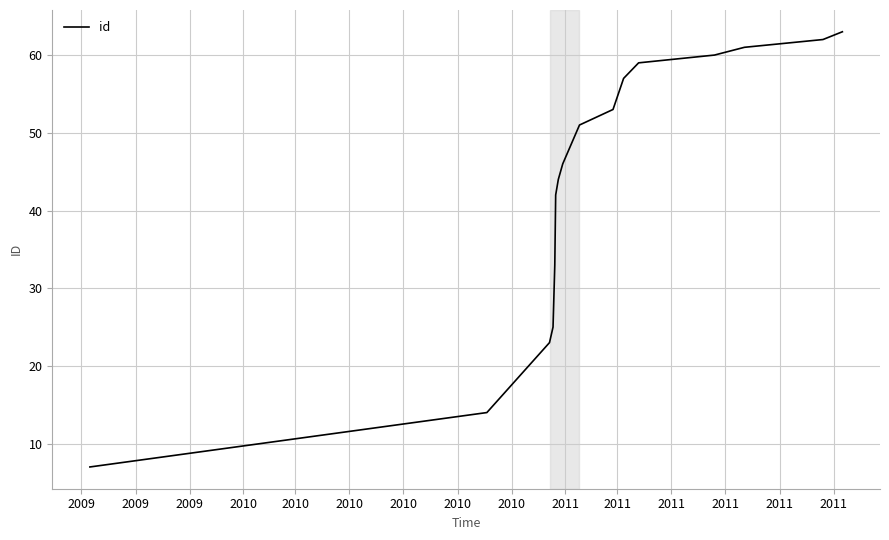

What is the minimum value shown in the chart?

7